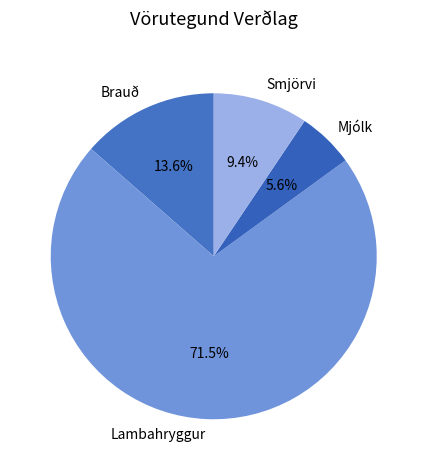

Is the sum of Mjólk and Brauð greater than half?

No